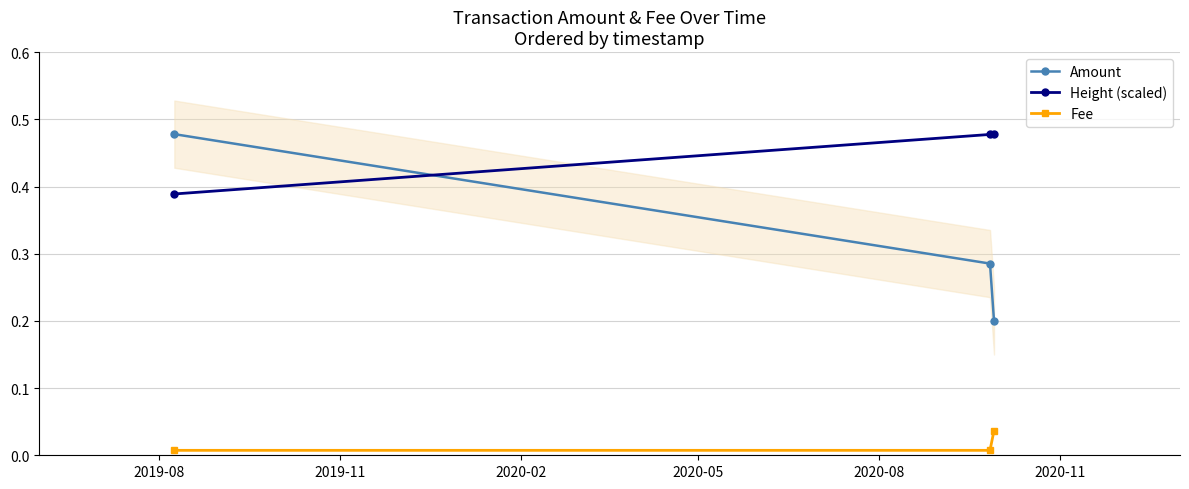

What is the sum of the Height (scaled) values at 2019-11 and 2019-08?

0.9